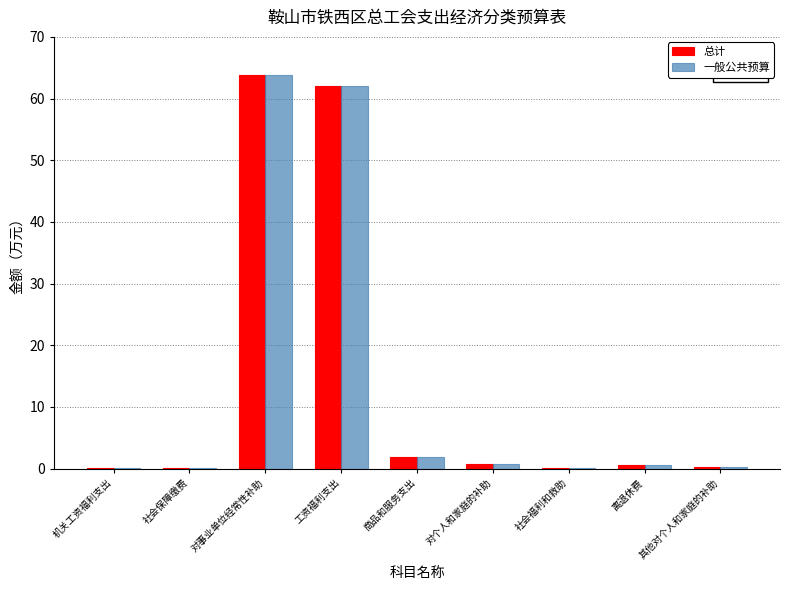

What is the sum of the 一般公共预算 values at 对个人和家庭的补助 and 社会福利和救助?

0.8